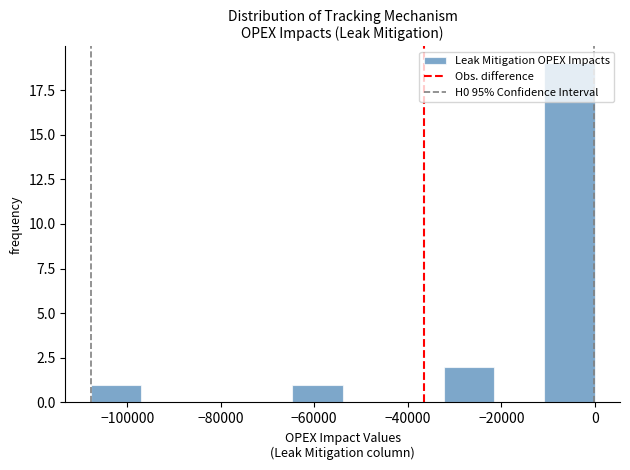

Reading left to right, list every bar in this chart as the range it spans on the x-axis followed by its height. Neither the bar edges nor the heights are printed on the chart, so give them approximately, as read against the axes.

-108000 to -98000: 1
-98000 to -86000: 0
-86000 to -76000: 0
-76000 to -64000: 0
-64000 to -54000: 1
-54000 to -44000: 0
-44000 to -32000: 0
-32000 to -22000: 2
-22000 to -10000: 0
-10000 to 0: 19